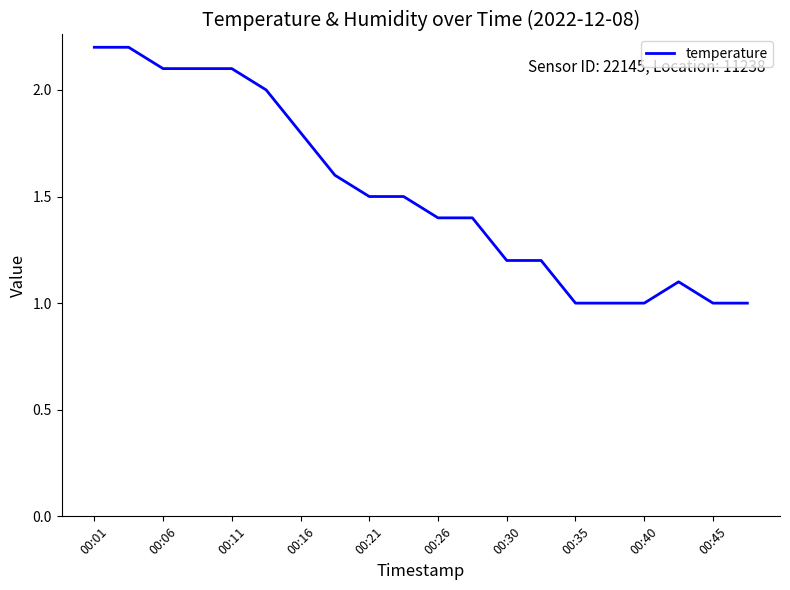

Reading left to right, list all the values displayed in this chart.

2.2	2.2	2.1	2.1	2.1	2.0	1.8	1.6	1.5	1.5	1.4	1.4	1.2	1.2	1.0	1.0	1.0	1.1	1.0	1.0